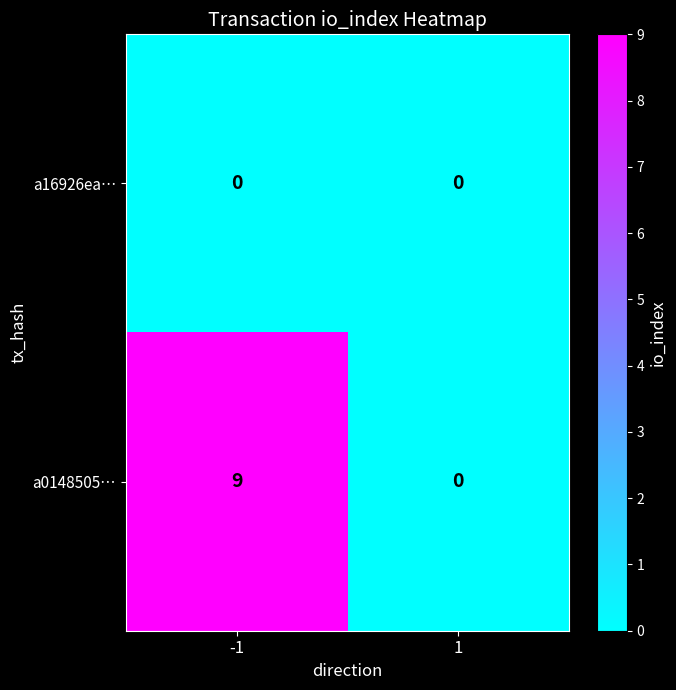

Between -1 and 1, which series saw the biggest shift?

a0148505…